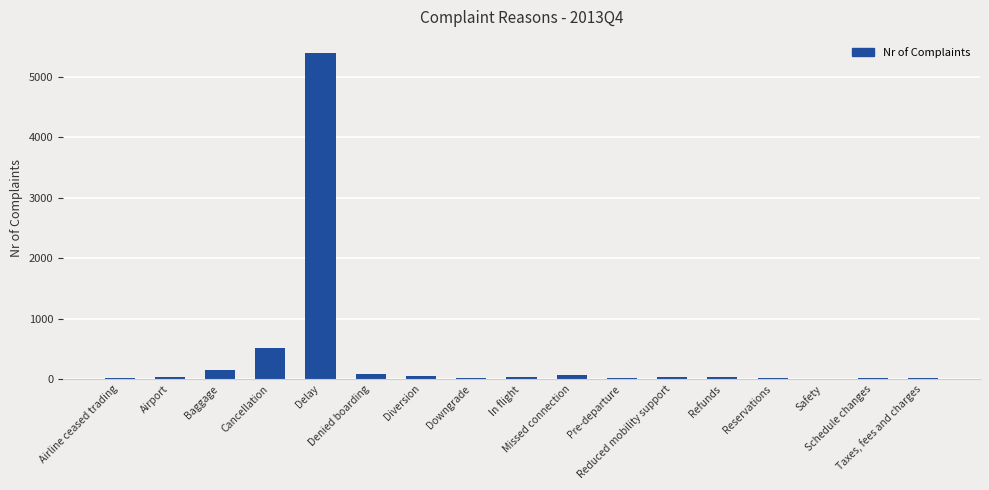

What is the sum of all values?

6478